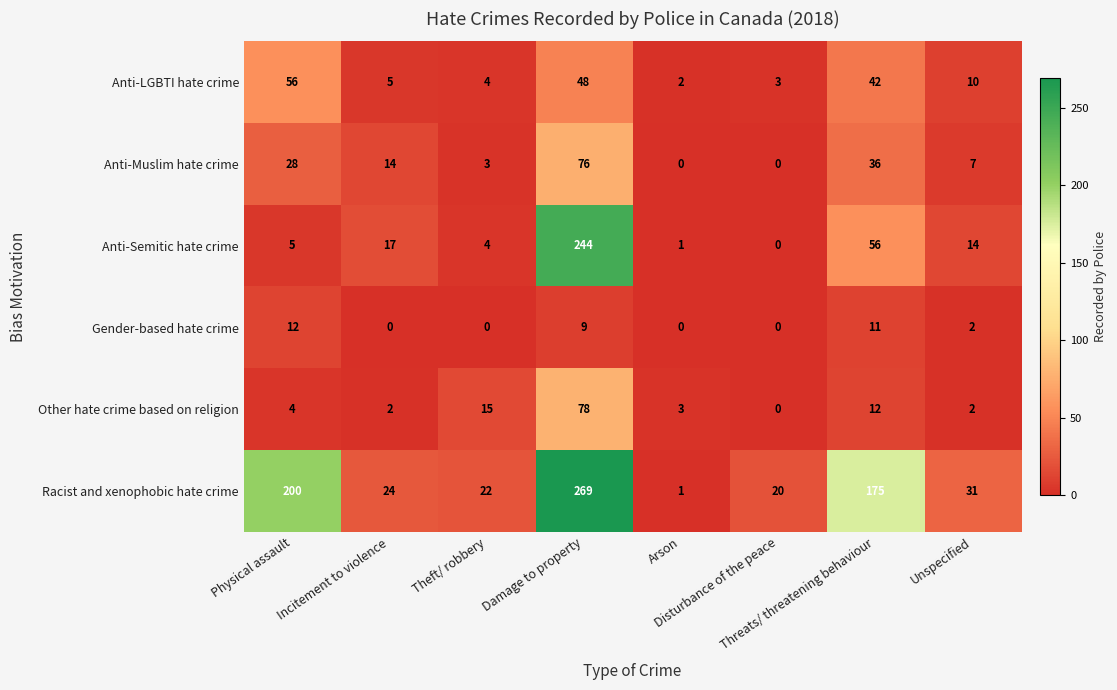

Which series has the largest range (max minus min)?

Racist and xenophobic hate crime